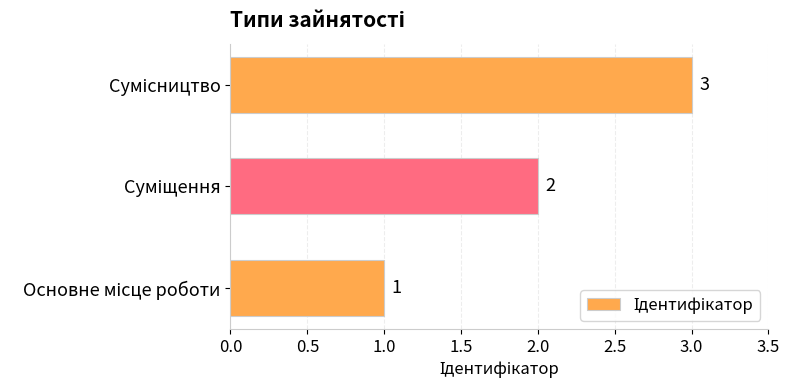

What is the greatest value displayed?

3